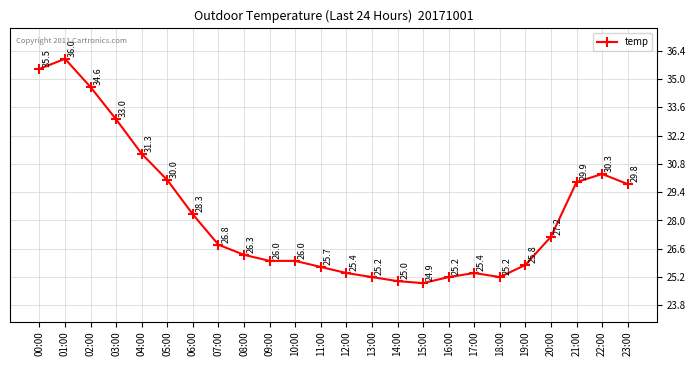

At which label does the data first exceed 26?

00:00